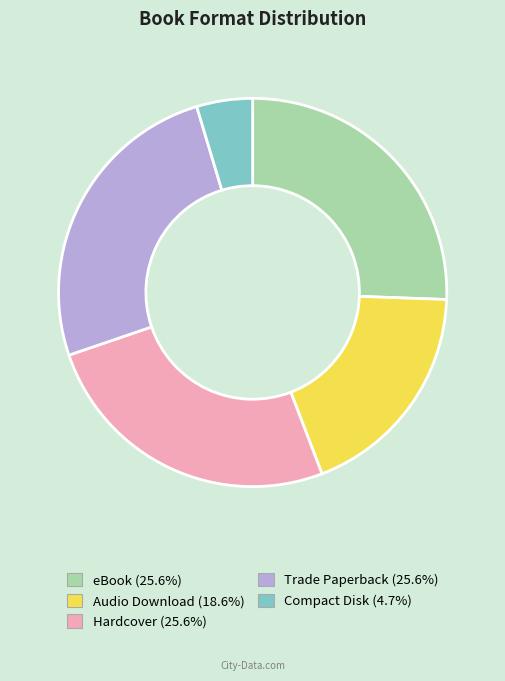

Does Hardcover represent more than half of the total?

No